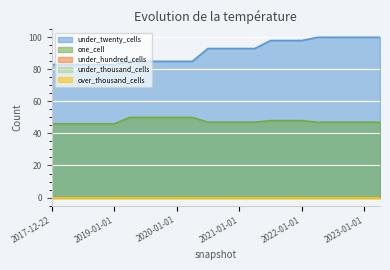

What is the maximum value for one_cell?

50